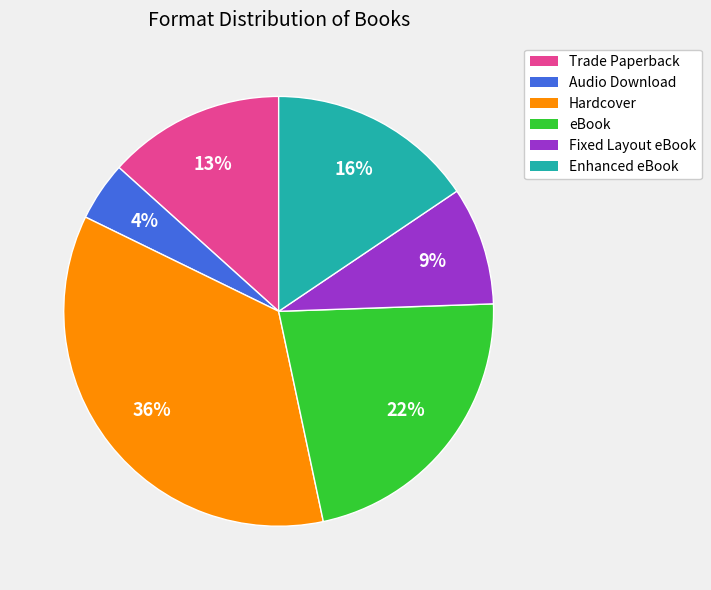

True or false: Audio Download accounts for 4% of the total.

True